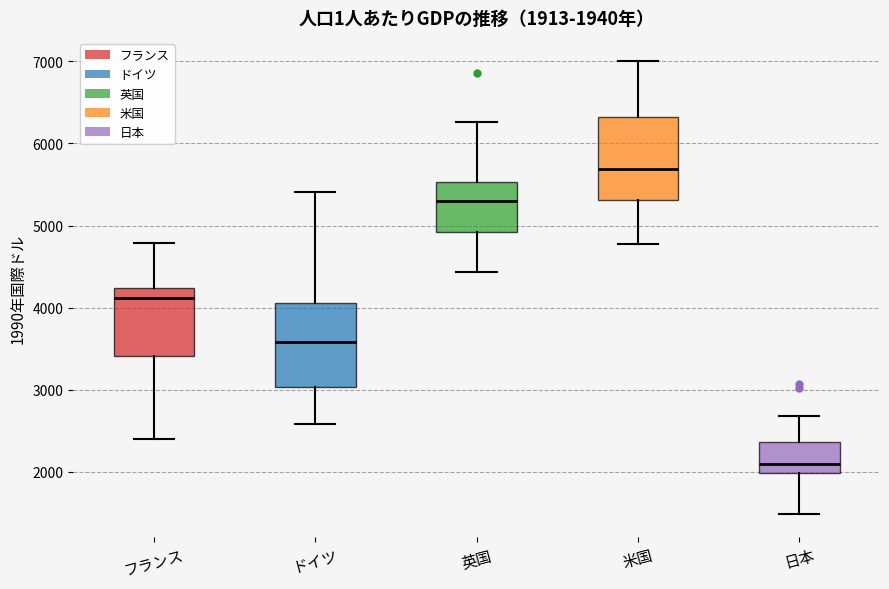

Which box's median line is the highest?

米国